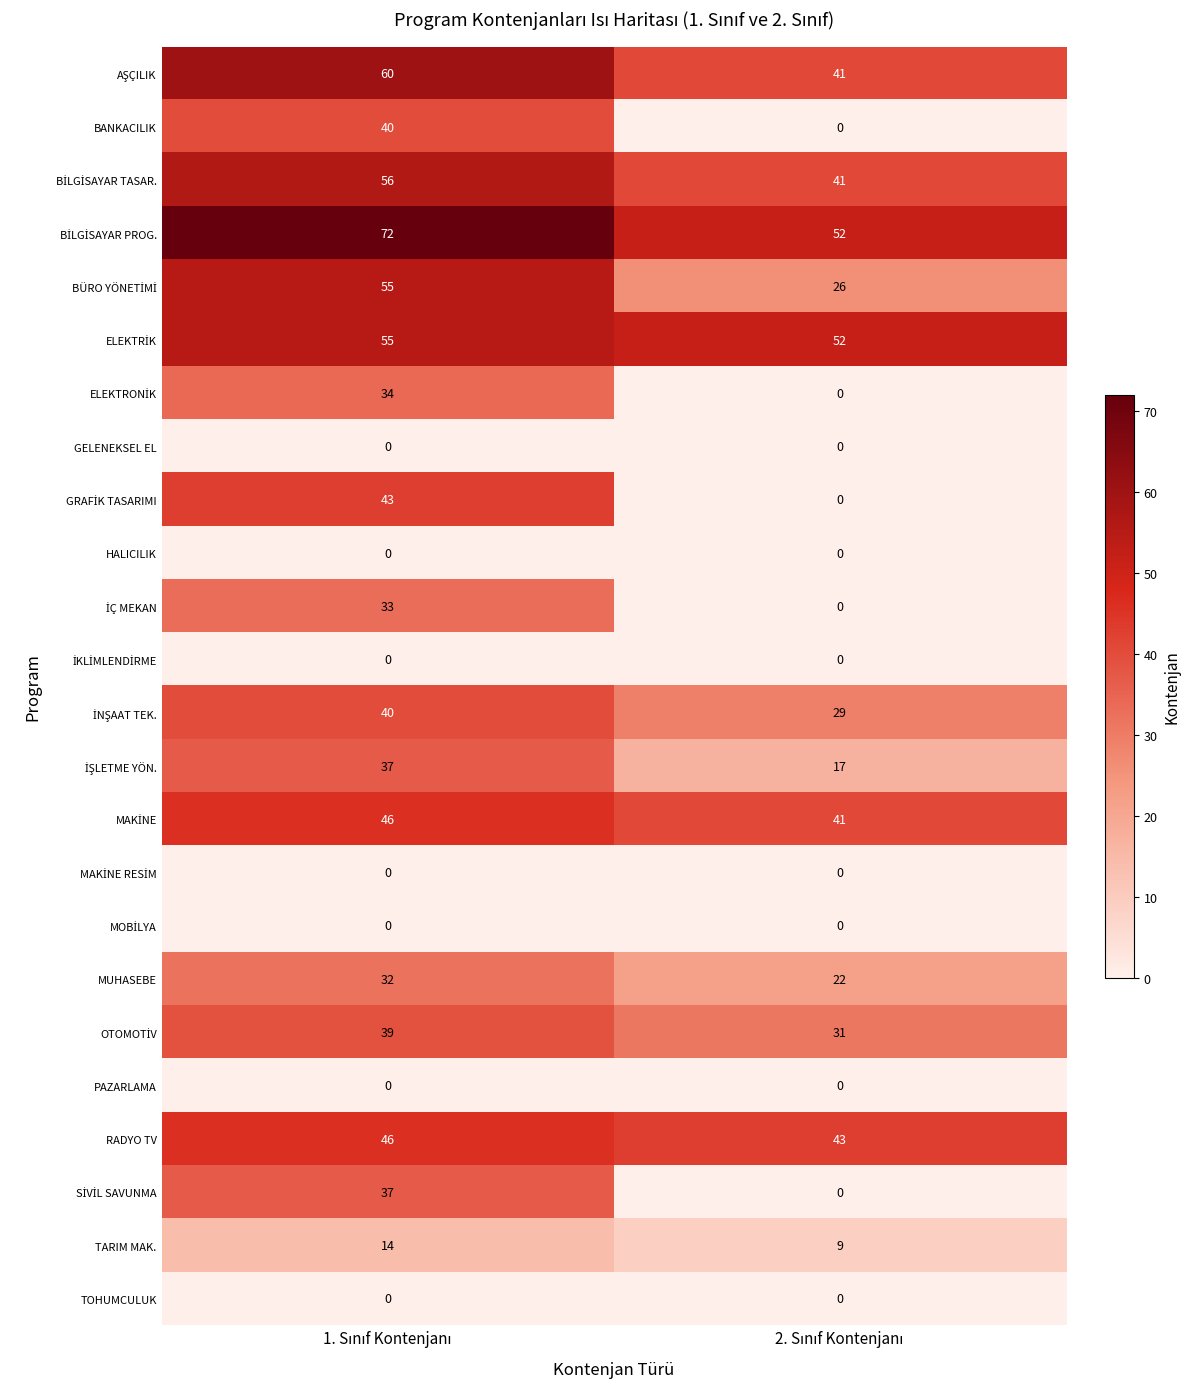

What is the greatest value displayed?

72